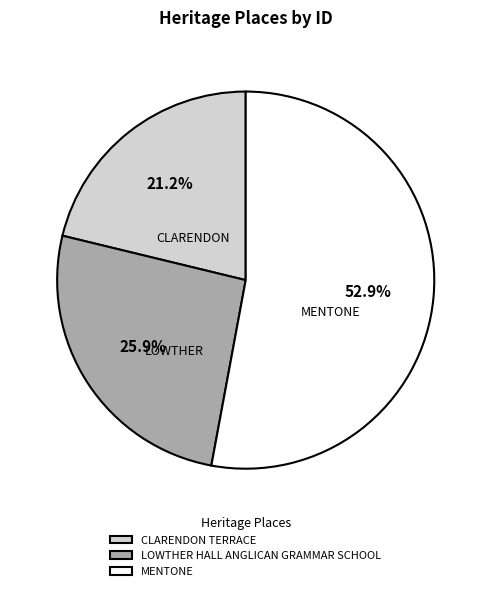

What is the largest slice in the pie chart?

MENTONE